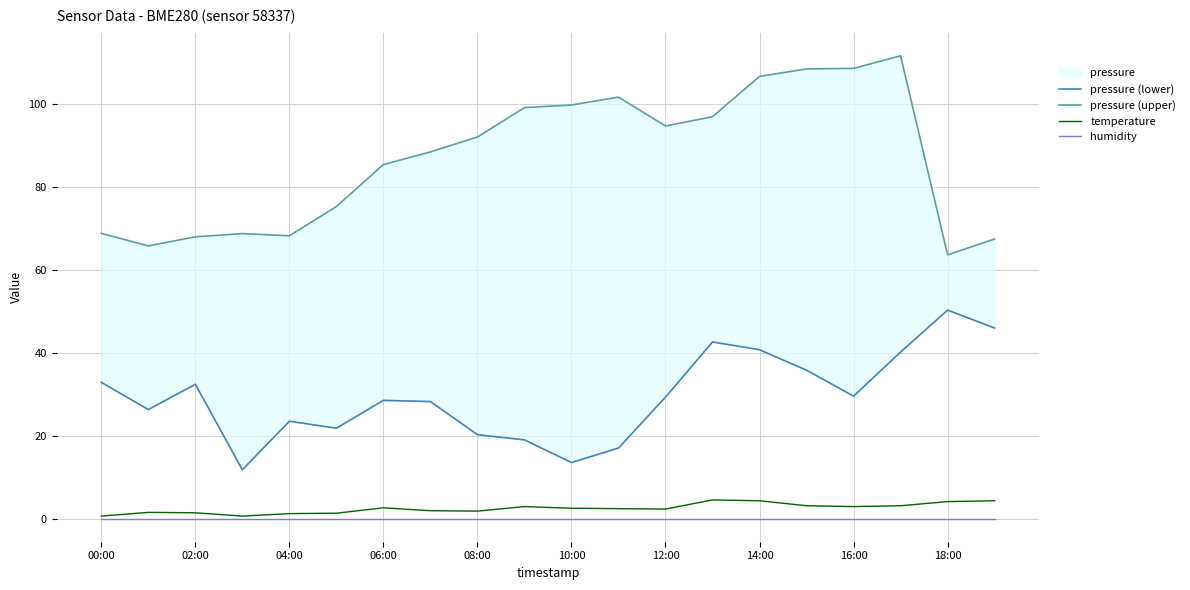

At which category is the sum across all series the highest?

17